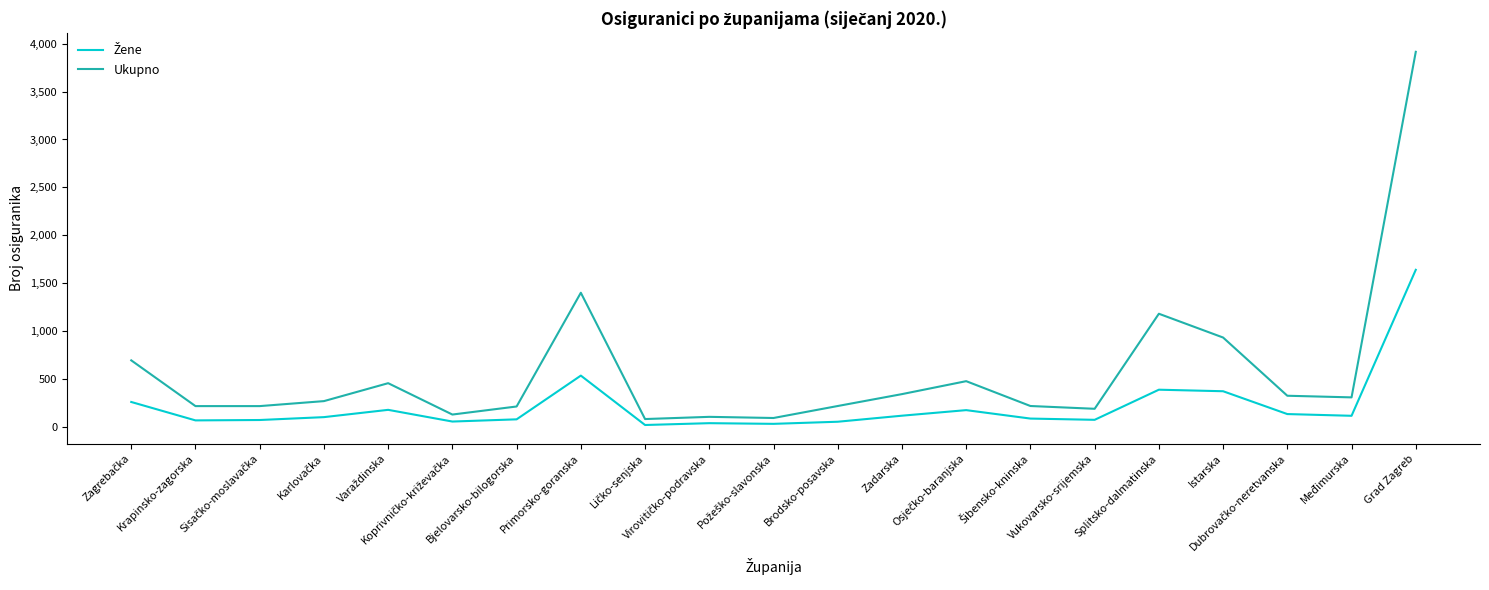

What is the difference between the maximum and minimum values in the Ukupno series?

3829